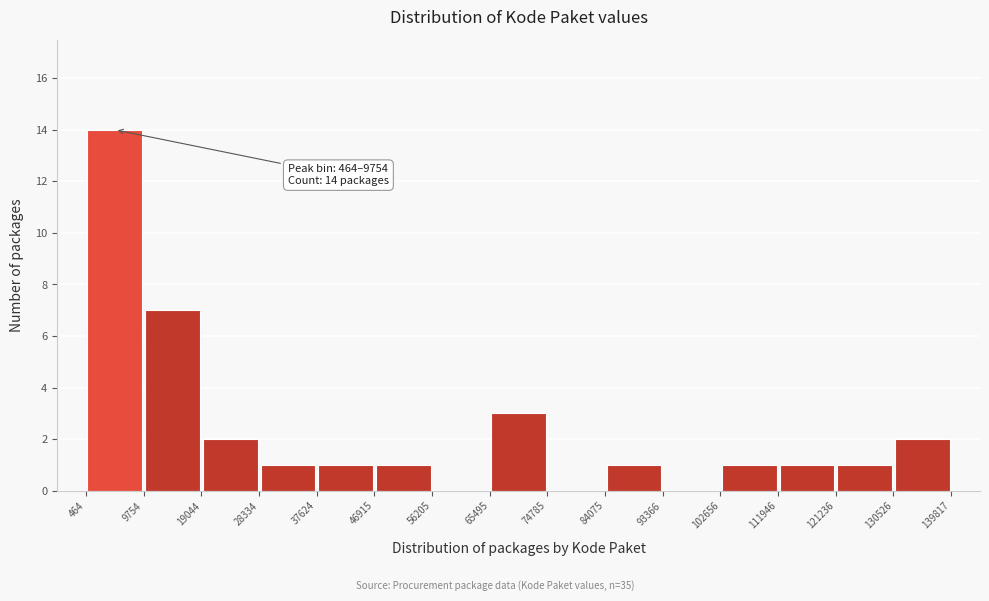

Which range on the x-axis has the tallest bar?

464 to 9754